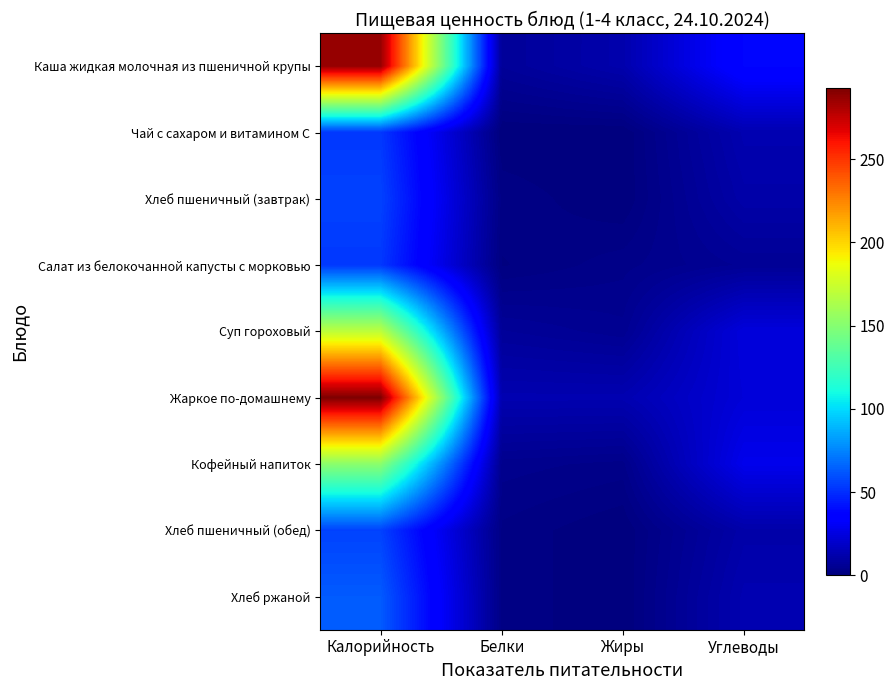

Which category has the lowest value across all series?

Белки